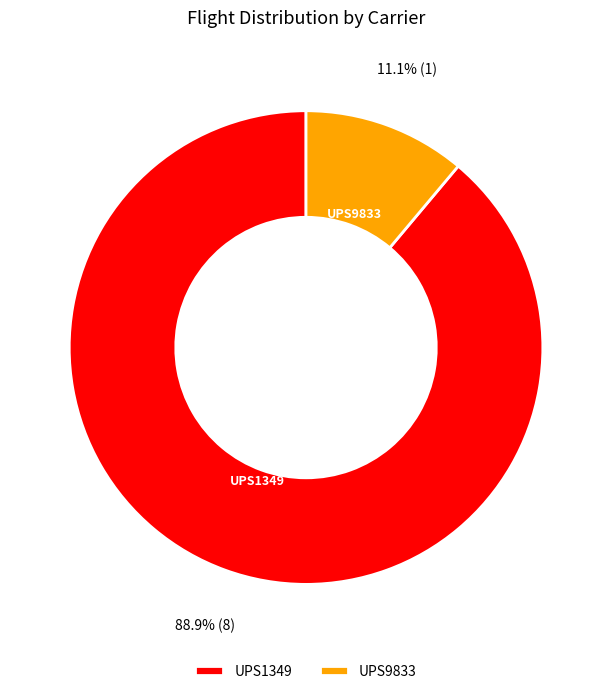

To the nearest percent, what is the difference between the largest and smallest slice percentages?

78%